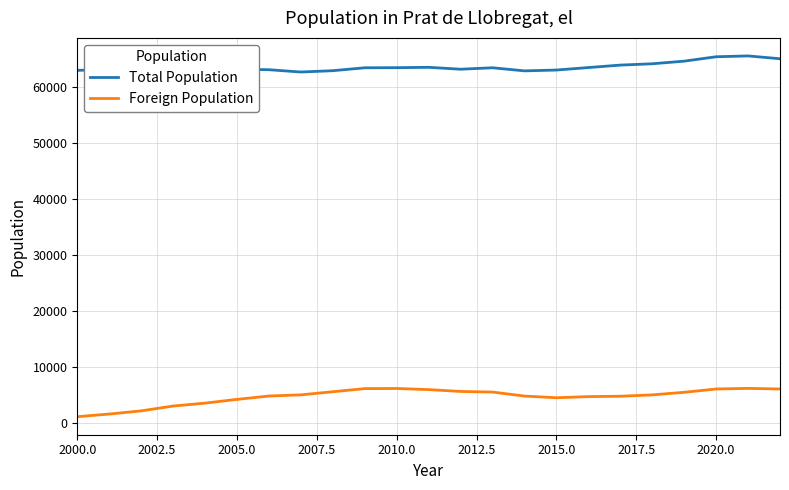

List the series in order of their peak value, highest first.

Total Population, Foreign Population